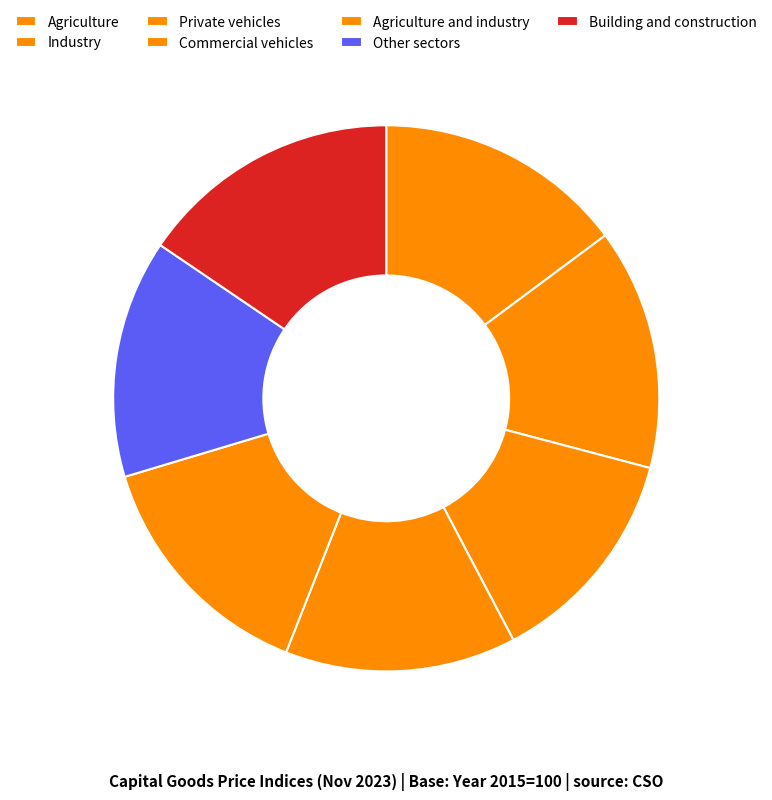

What is the change in value from Agriculture to Commercial vehicles?

-9.8